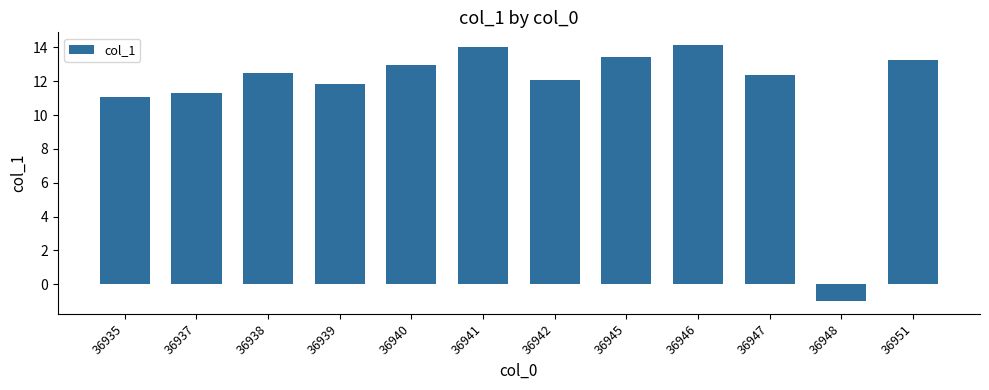

What is the sum of the values at 36938 and 36940?

25.4